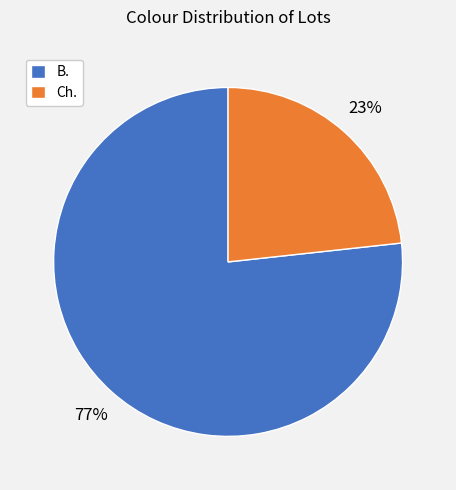

To the nearest percent, what is the combined percentage of Ch. and B.?

100%